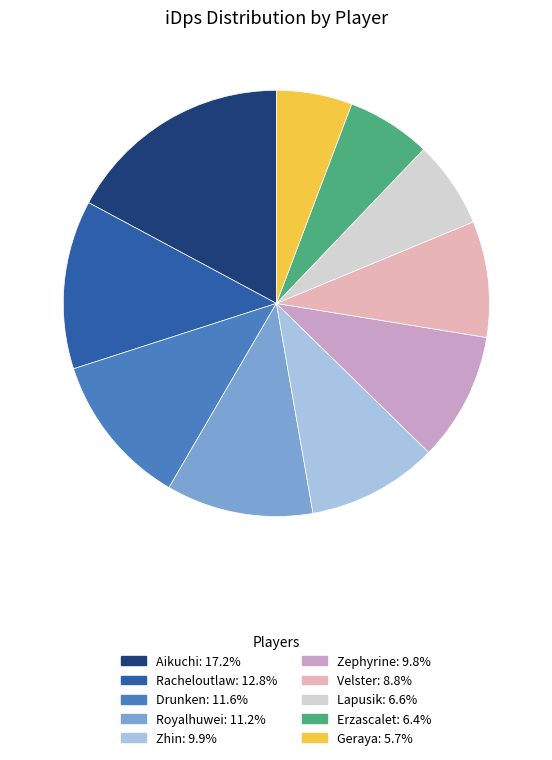

Between Geraya and Zhin, which is larger?

Zhin